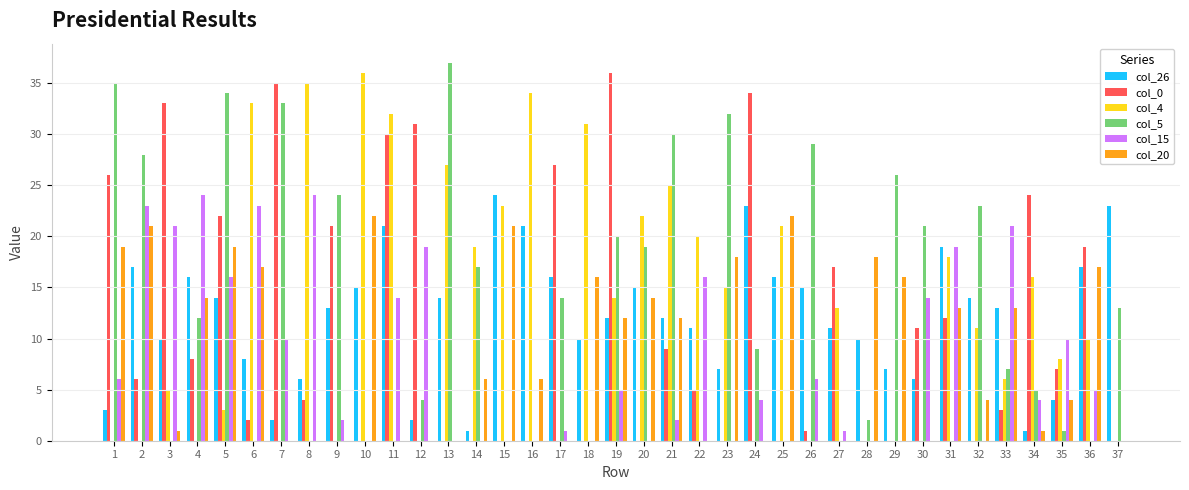

How many groups of bars are there?

37